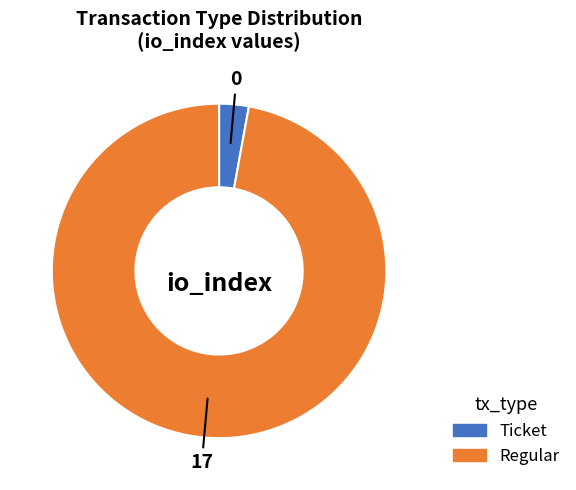

Is it true that Regular is 86% of the pie?

False